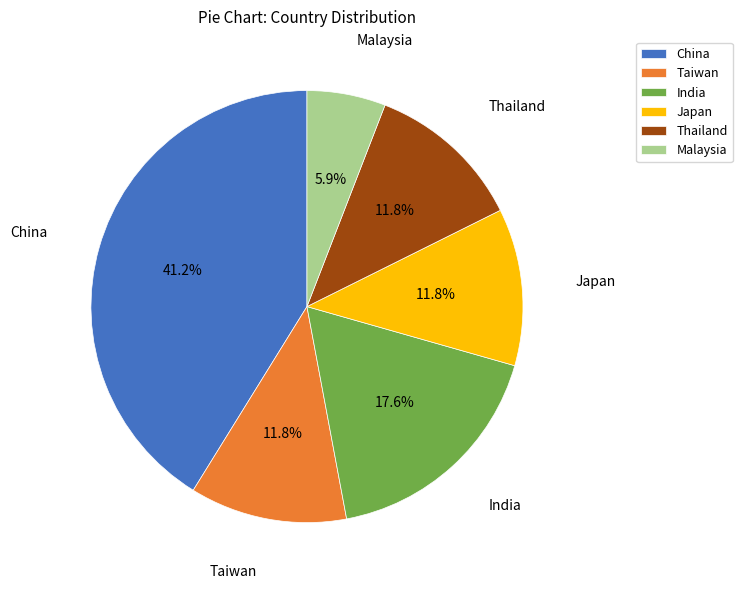

To the nearest percent, what portion does Malaysia represent?

6%